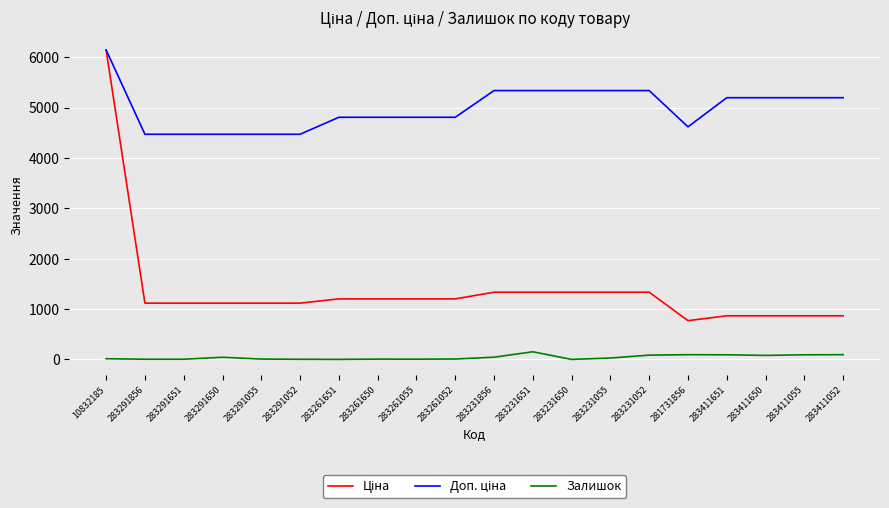

True or false: Залишок has a value of 85.0 at 283231052.

True